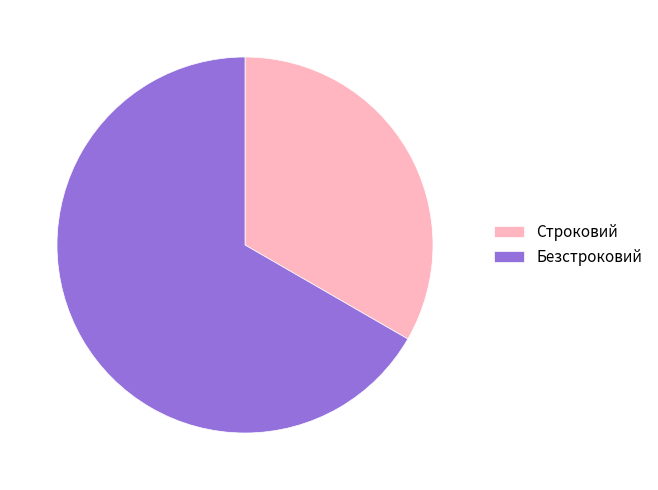

True or false: Строковий accounts for 33% of the total.

True